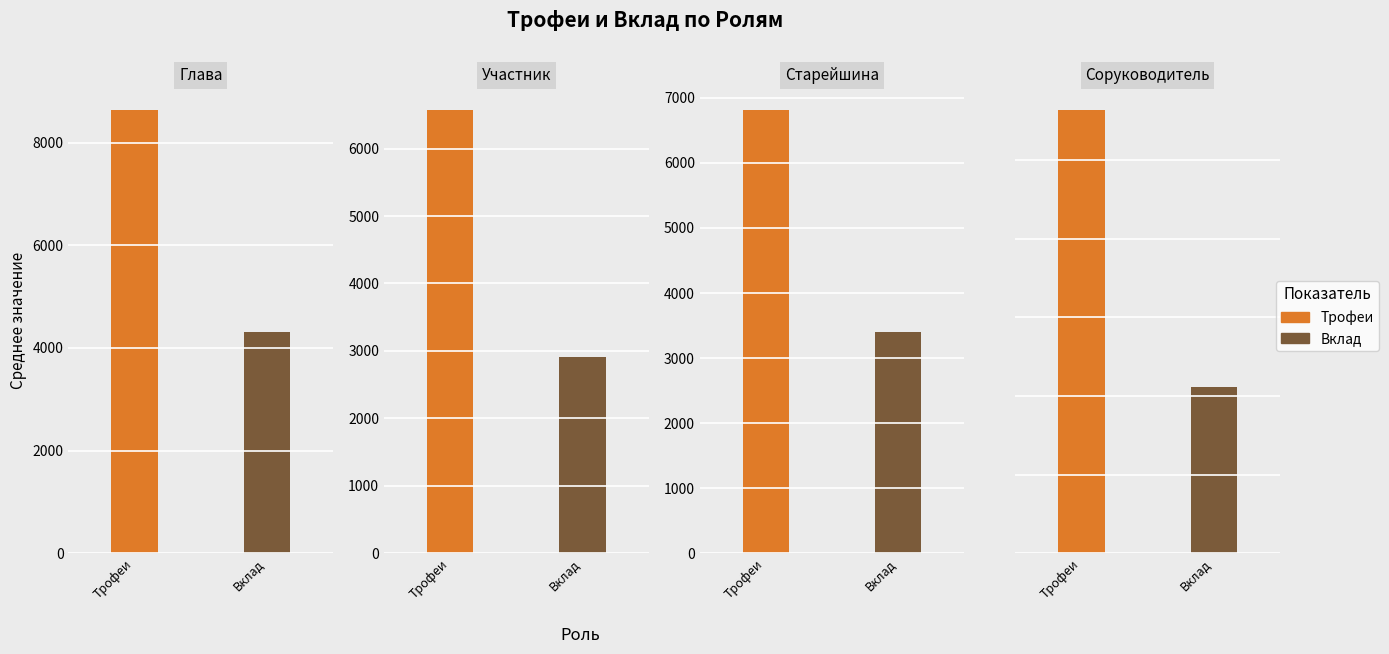

At 4, list the series in order from largest to smallest.

Трофеи, Вклад